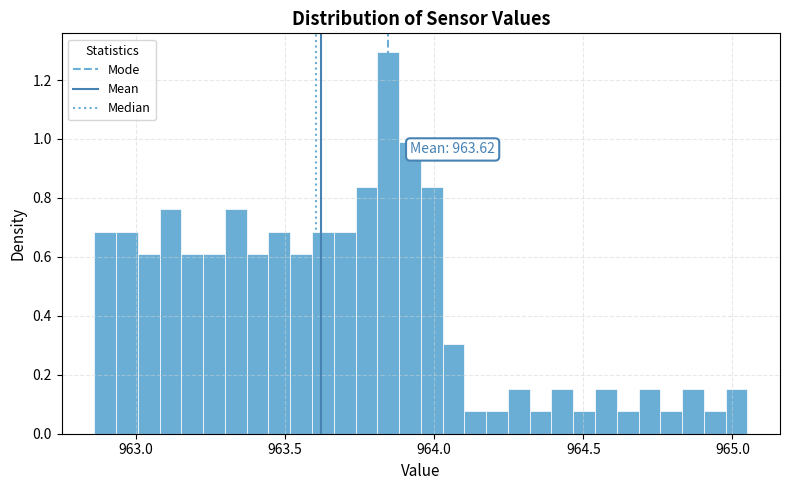

Read against the x-axis, roughly where is the centre of the tallest bar?

963.85